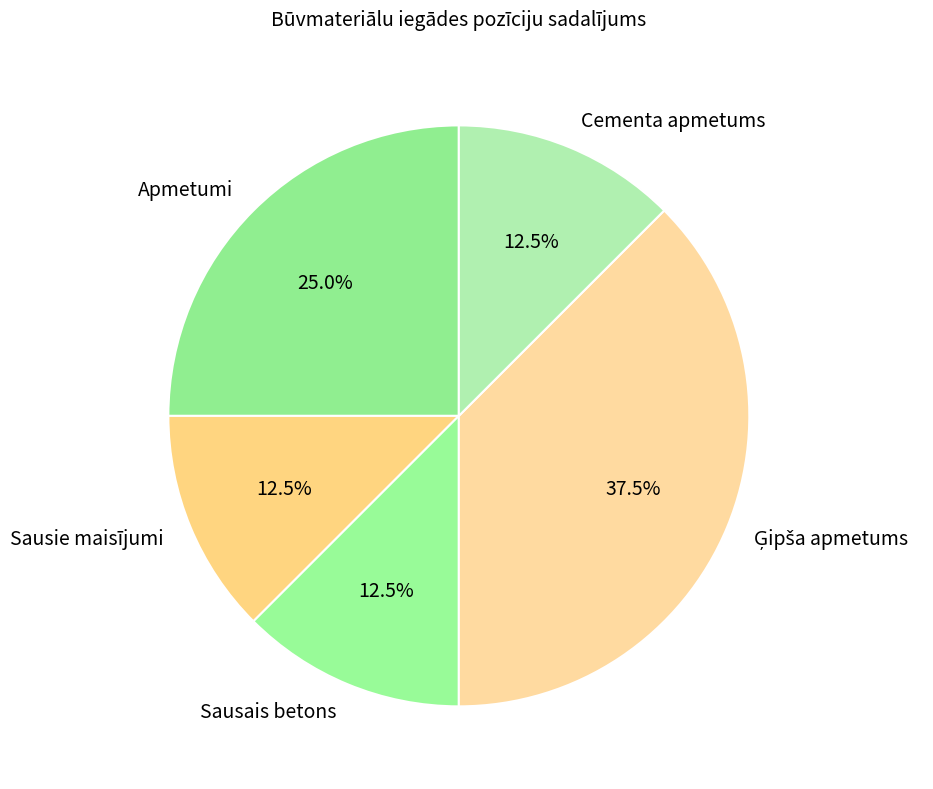

Between Apmetumi and Sausie maisījumi, which is larger?

Apmetumi